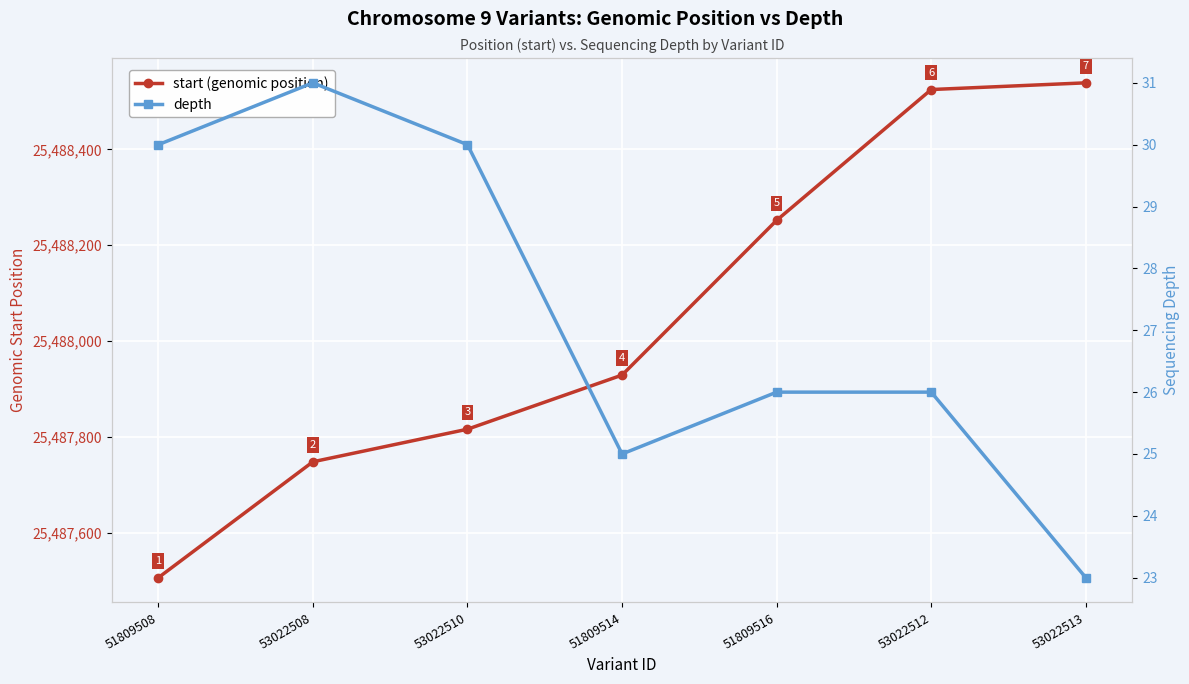

Count the number of categories in the chart.

7